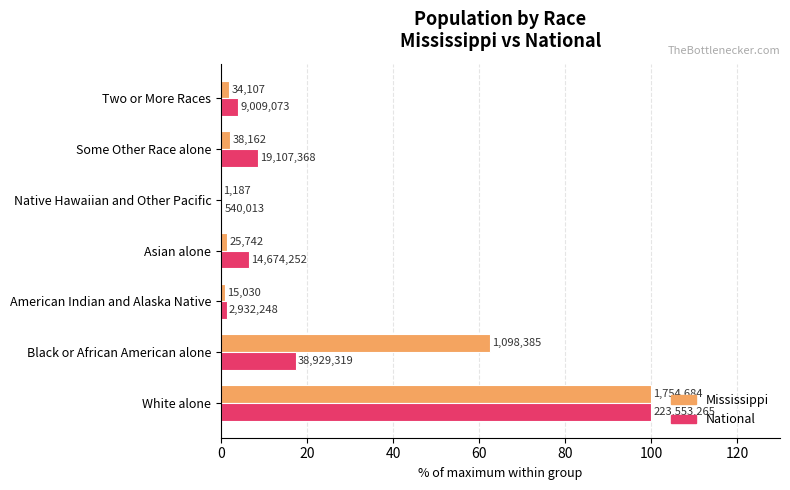

What is the average value of the Mississippi series?

24.2